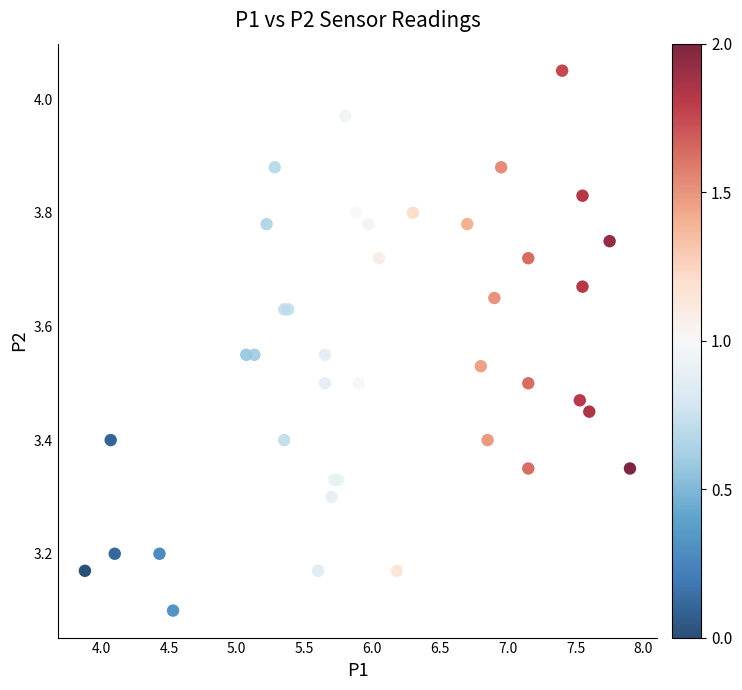

What Y value in the scatter plot is closest to 3?

3.1